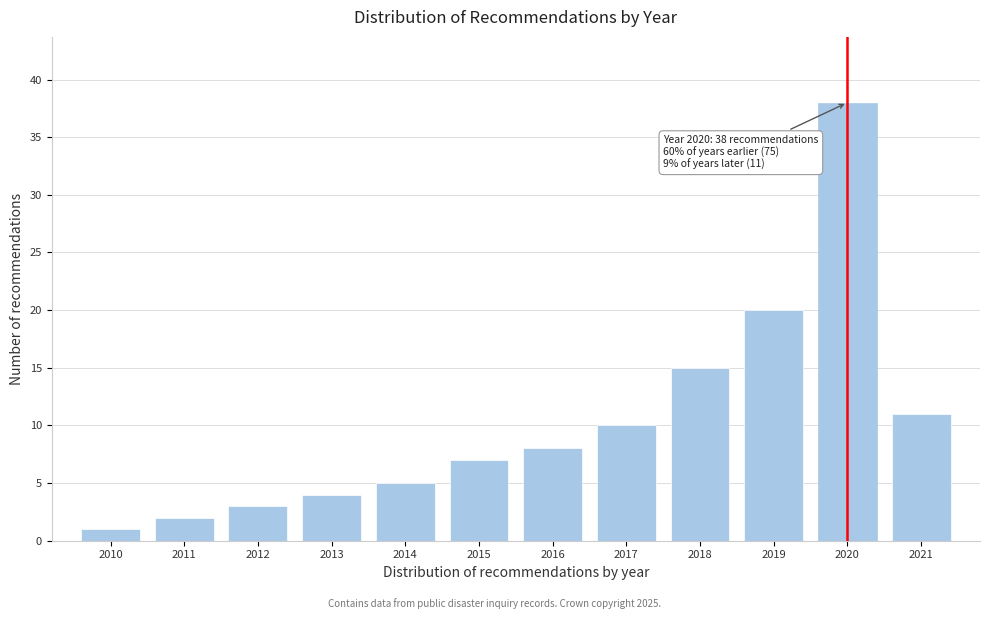

Reading left to right, list all the values displayed in this chart.

2010=1	2011=2	2012=3	2013=4	2014=5	2015=7	2016=8	2017=10	2018=15	2019=20	2020=38	2021=11